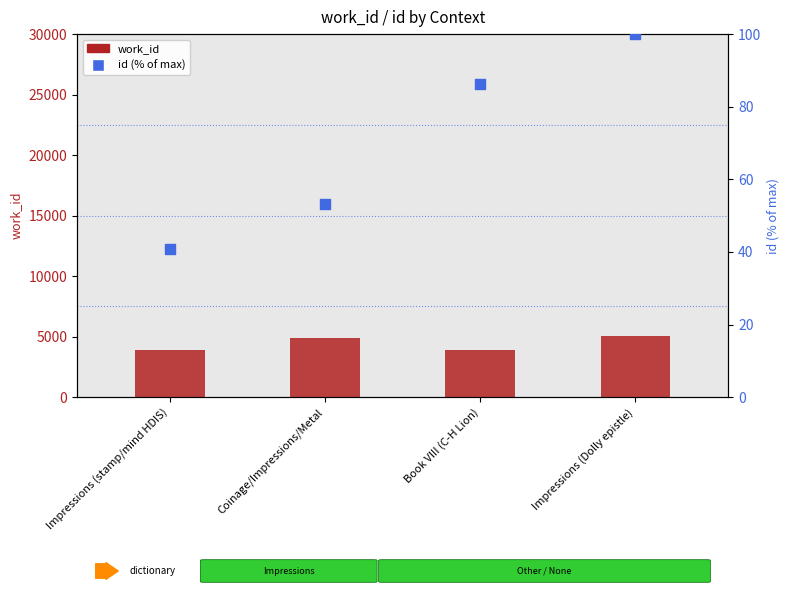

Which series has the largest total across all categories?

work_id